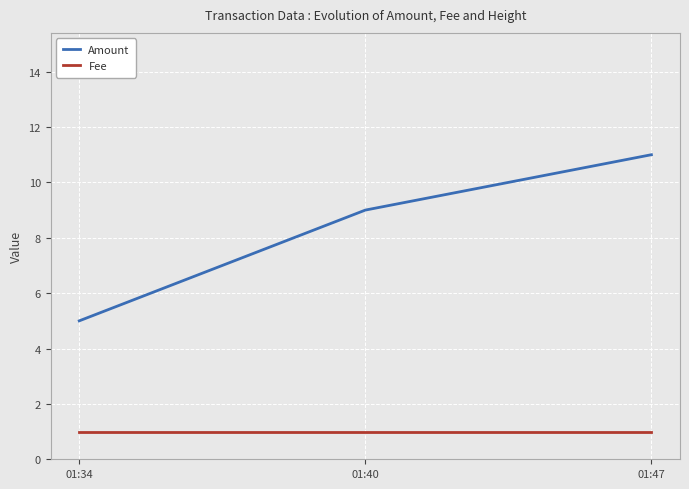

What is the approximate value of Amount at 01:40?

9